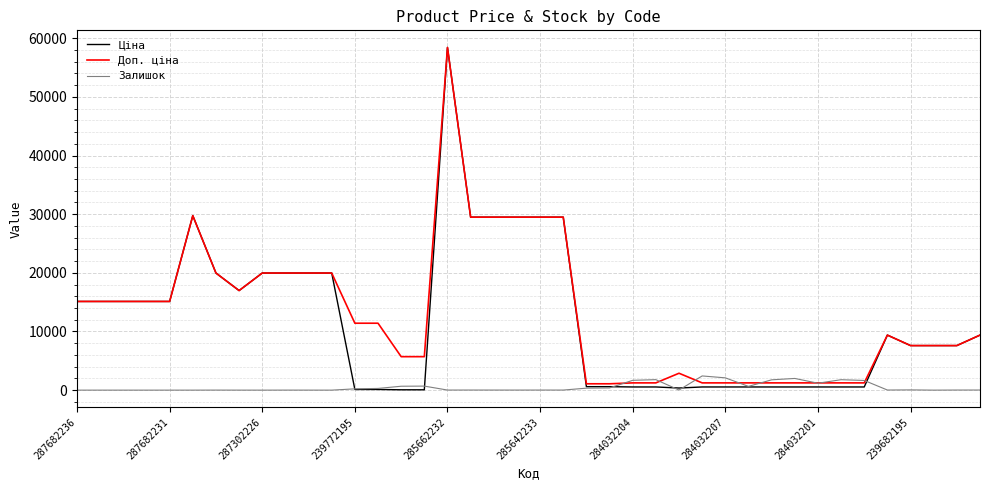

Count the number of data series in this chart.

3